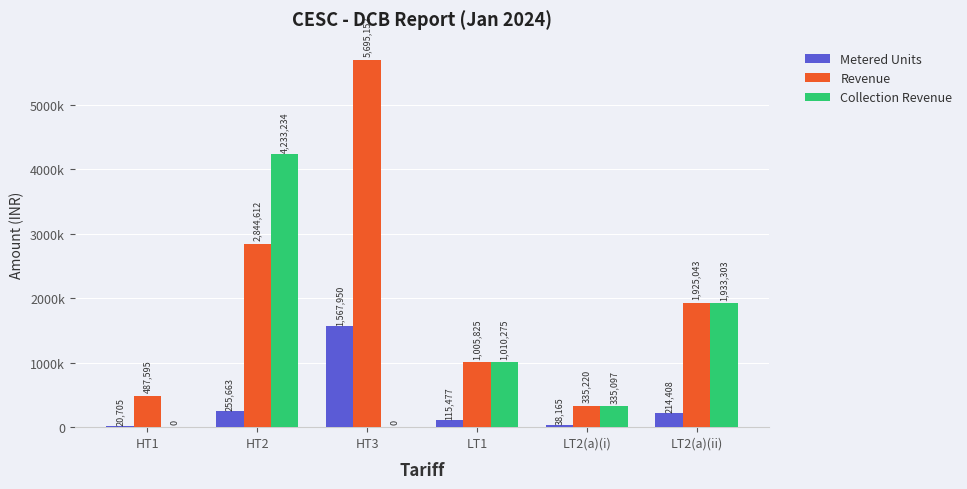

Reading left to right, extract all data points from this chart.

Metered Units: 20705.0	255663.0	1567950.0	115477.0	38165.0	214408.0
Revenue: 487595.2	2844612.4	5695152.4	1005825.5	335220.3	1925042.6
Collection Revenue: 0.0	4233234.3	0.0	1010274.6	335096.9	1933303.2